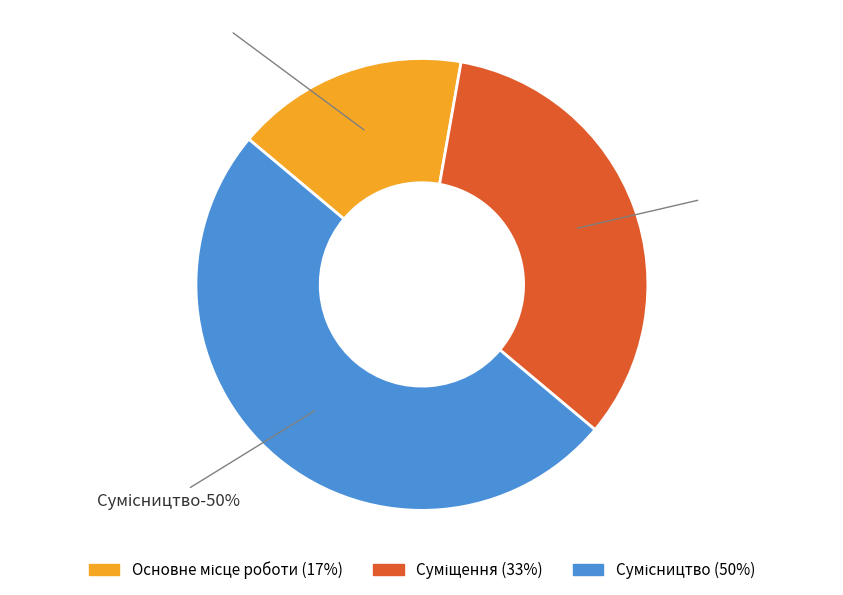

To the nearest percent, what is the difference between the largest and smallest slice percentages?

33%